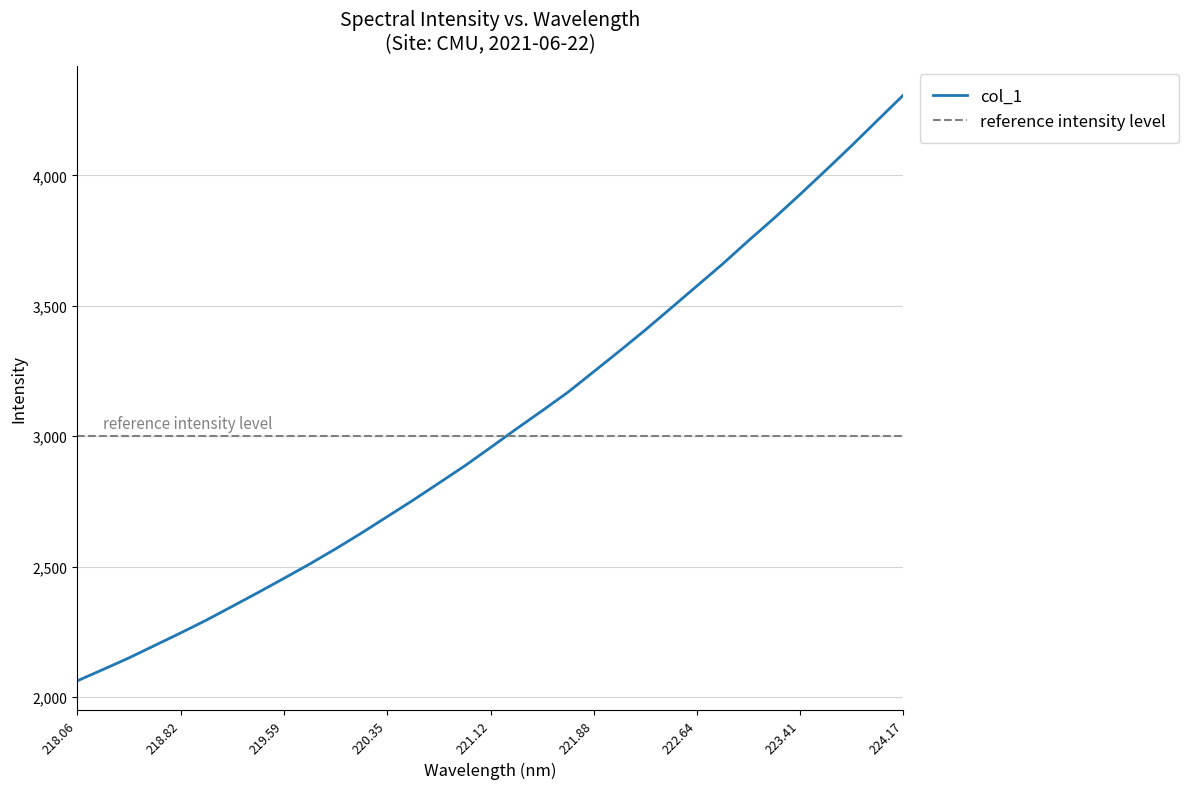

How many data points does each series have?

33